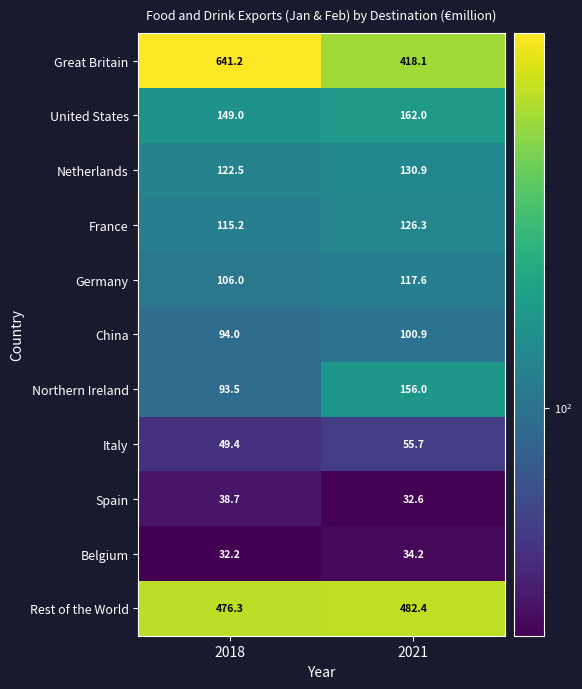

Reading left to right, extract all data points from this chart.

Great Britain: 641.2	418.1
United States: 149.0	162.0
Netherlands: 122.5	130.9
France: 115.2	126.3
Germany: 106.0	117.6
China: 94.0	100.9
Northern Ireland: 93.5	156.0
Italy: 49.4	55.7
Spain: 38.7	32.6
Belgium: 32.2	34.2
Rest of the World: 476.3	482.4